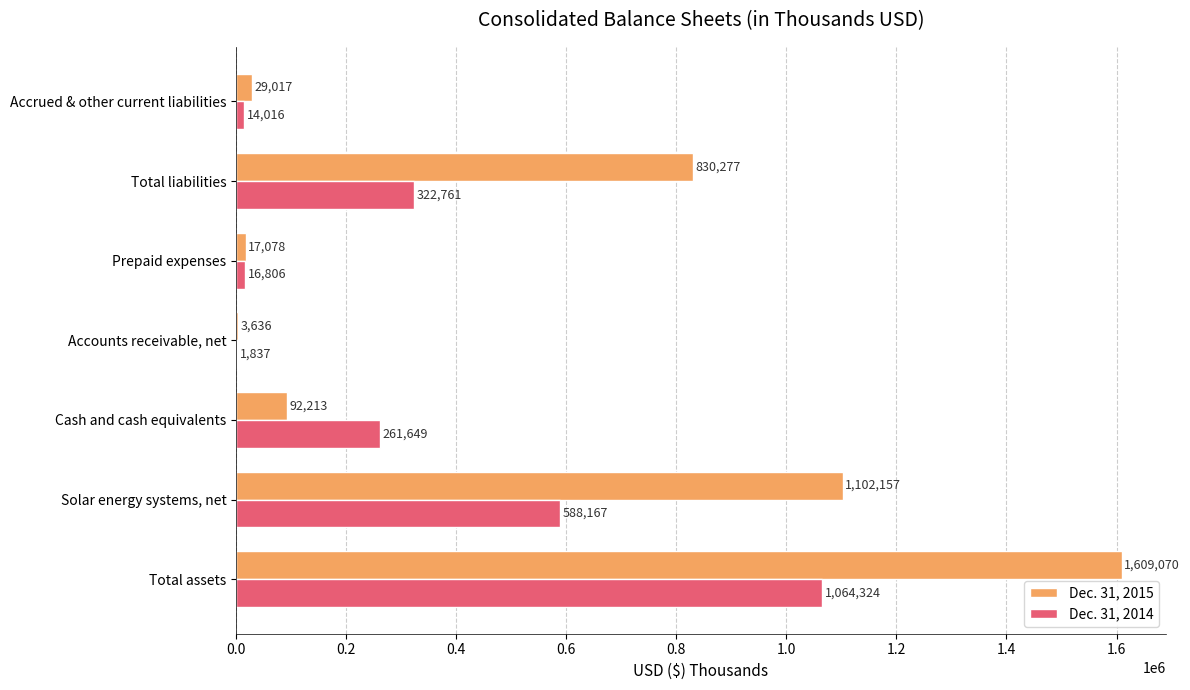

Which series has the largest range (max minus min)?

Dec. 31, 2015